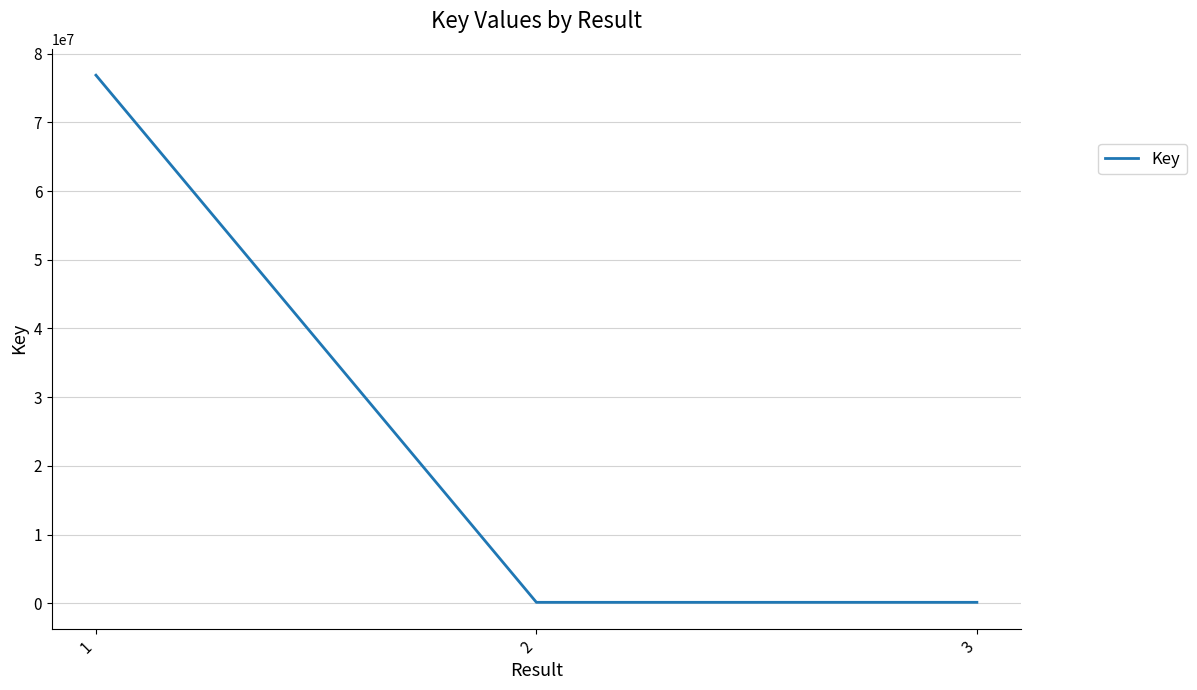

The value at 1 is 76856851. True or false?

True